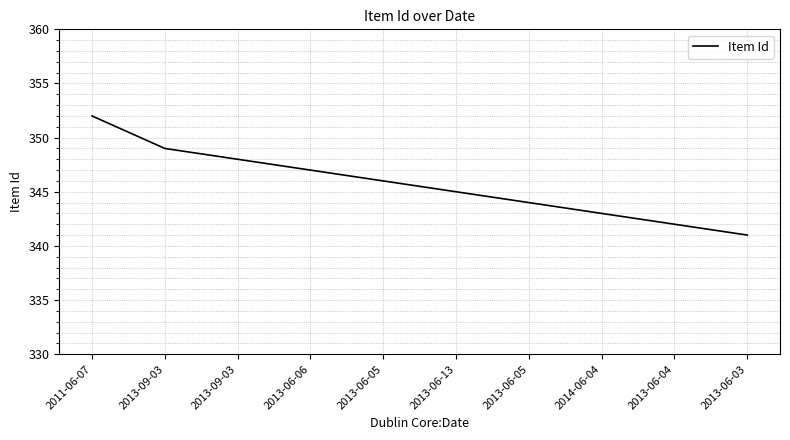

What is the ratio of the value at 2013-06-03 to the value at 2013-06-05?

1.0